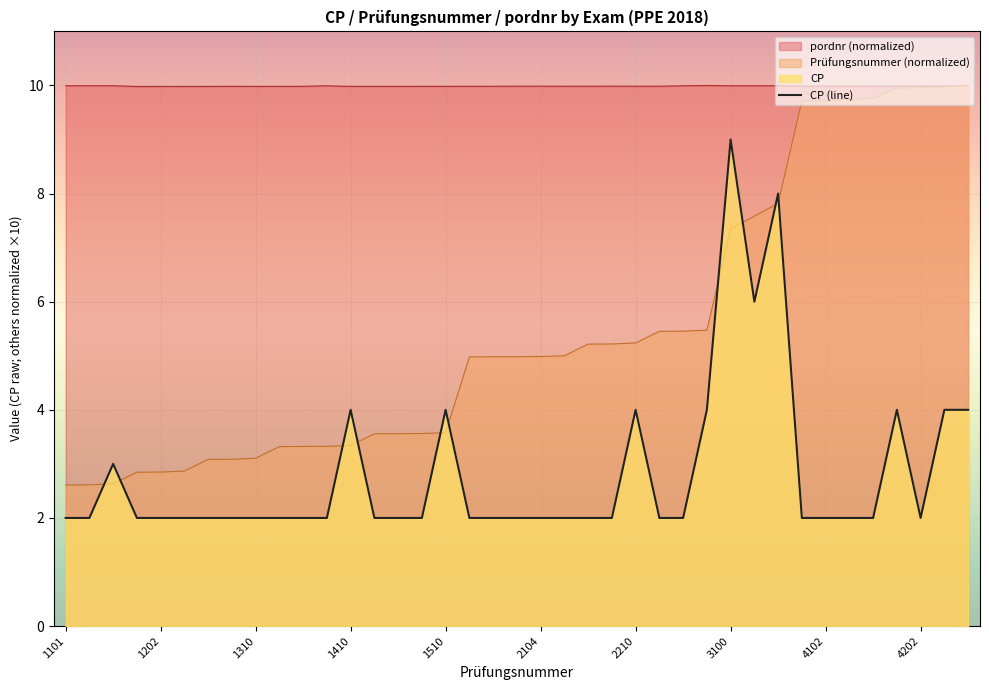

At which category does the chart reach its minimum across all series?

1101